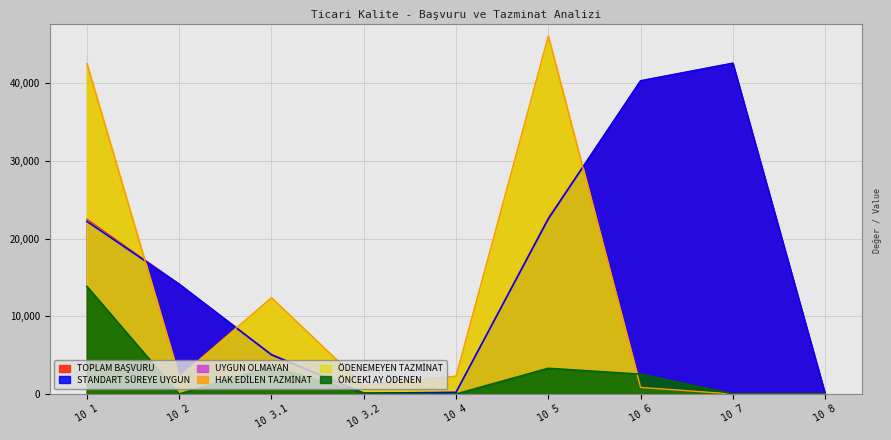

In TOPLAM BAŞVURU, how many points are lower than both neighbors (excluding endpoints)?

1